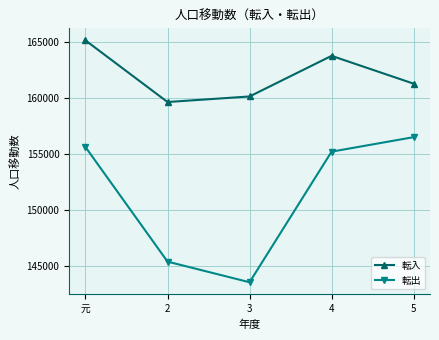

Is the value of 転入 at 2 greater than the value of 転出 at 元?

Yes